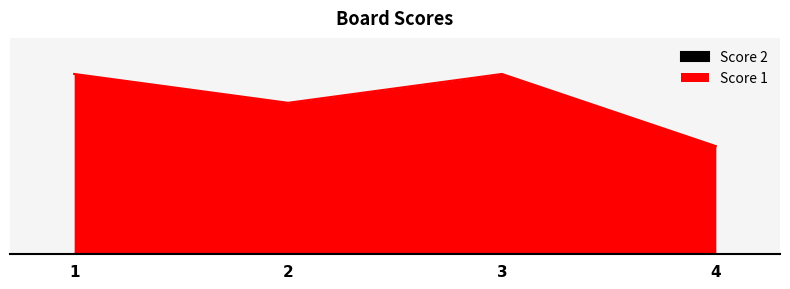

How many values are below 25?

2